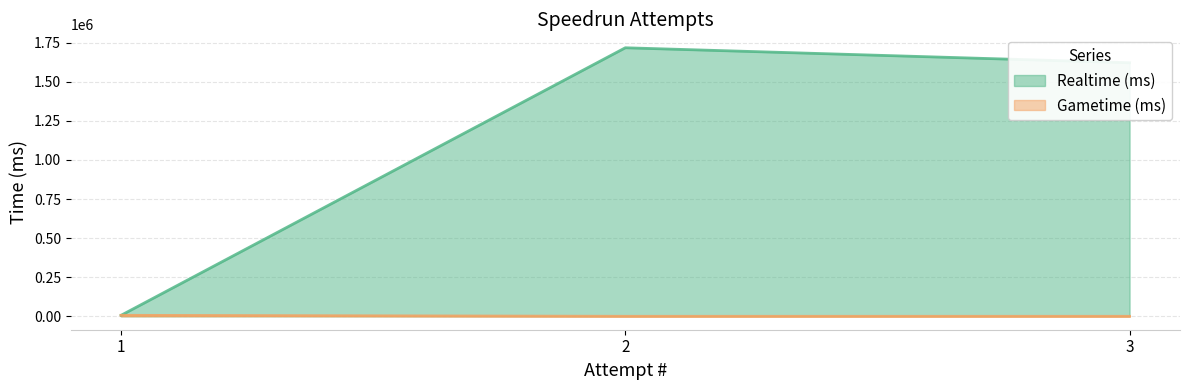

Does the chart have visible grid lines?

Yes